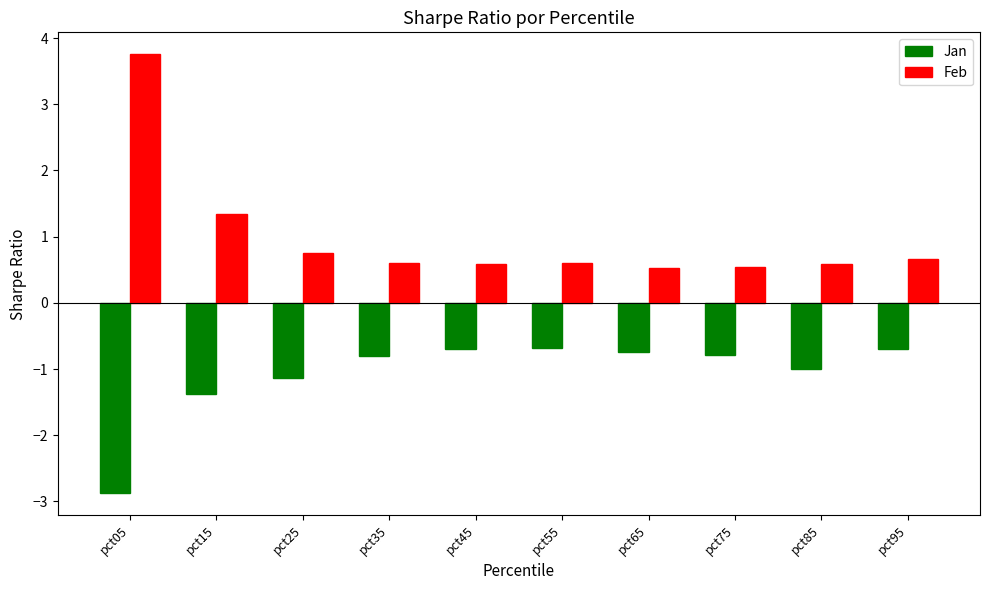

Which series has the largest total across all categories?

Feb